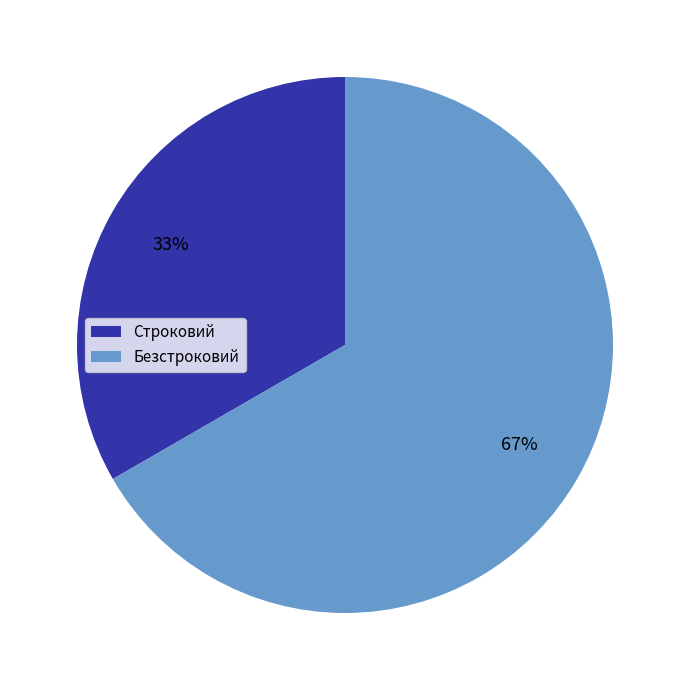

Rank the categories by value from highest to lowest.

Безстроковий, Строковий